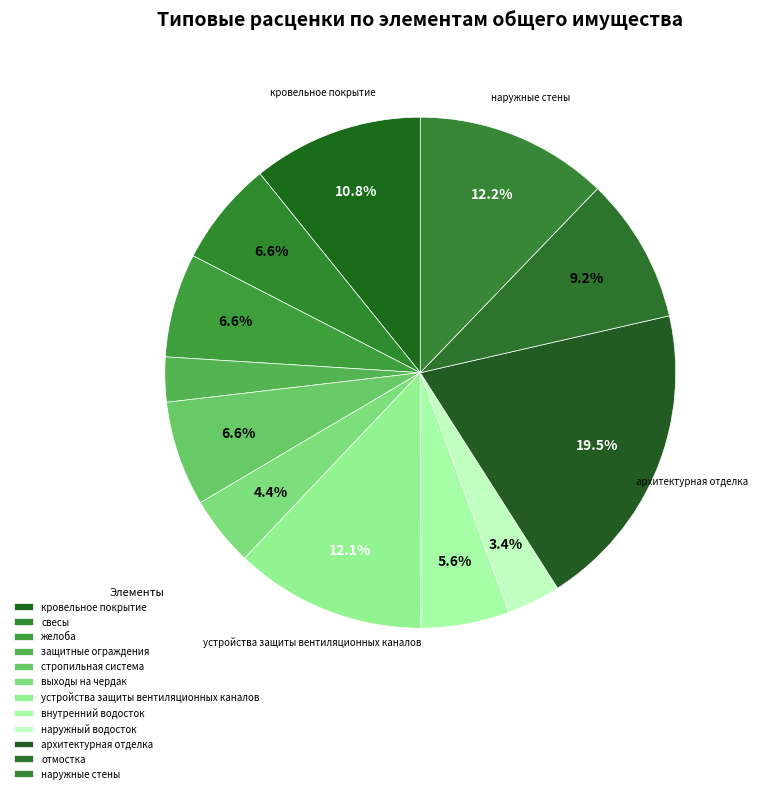

To the nearest percent, what is the combined percentage of отмостка and свесы?

16%